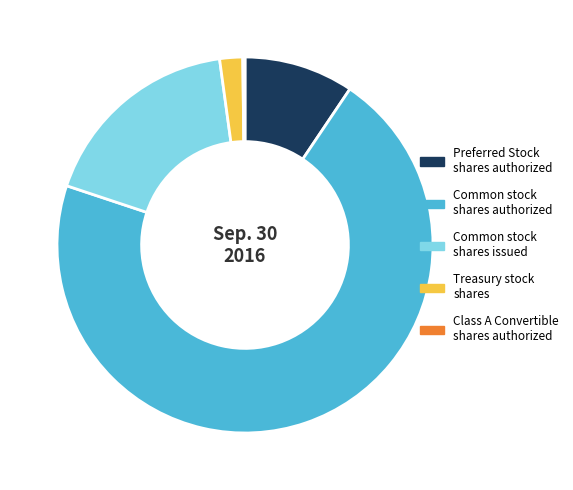

Do Treasury stock shares and Common stock shares authorized together represent more than half of the pie?

Yes